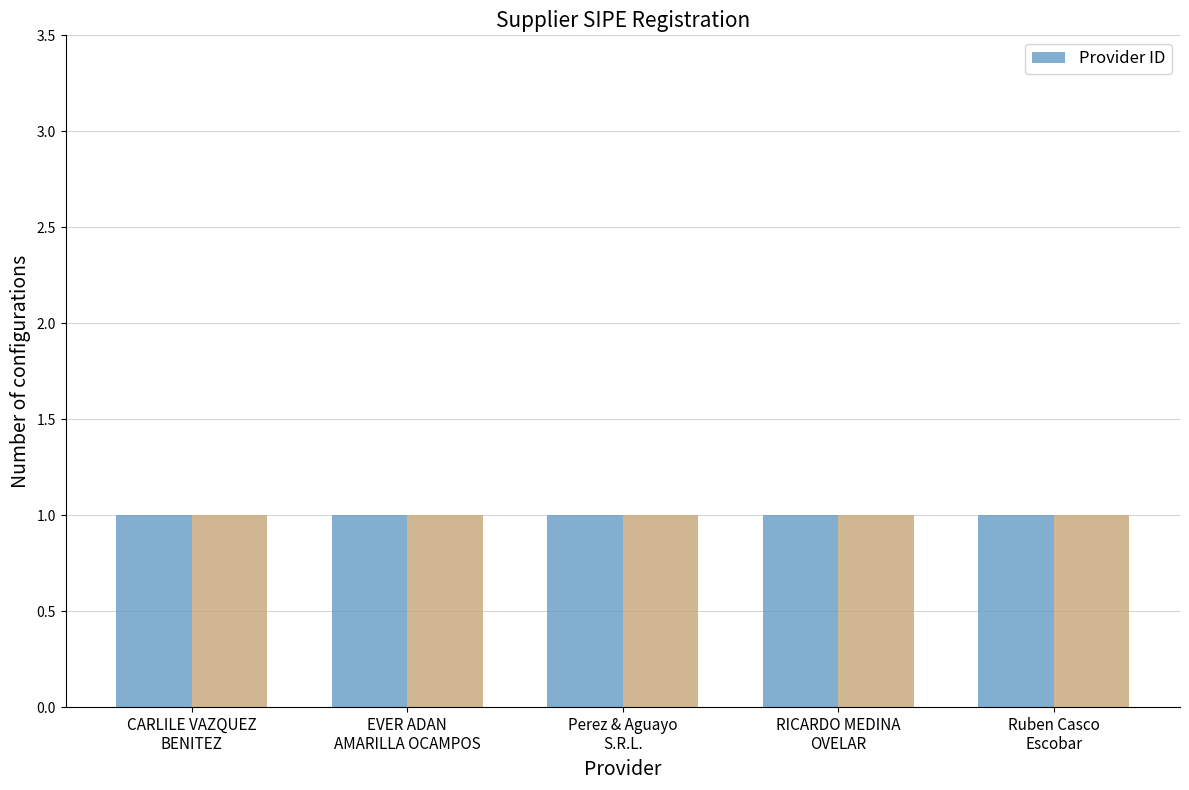

The value of _sipe at EVER ADAN
AMARILLA OCAMPOS is 1. True or false?

False